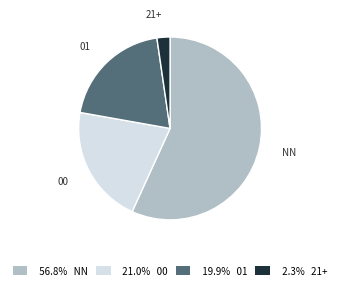

What is the ratio of the value at 19.9% 01 to the value at 21.0% 00?

0.9